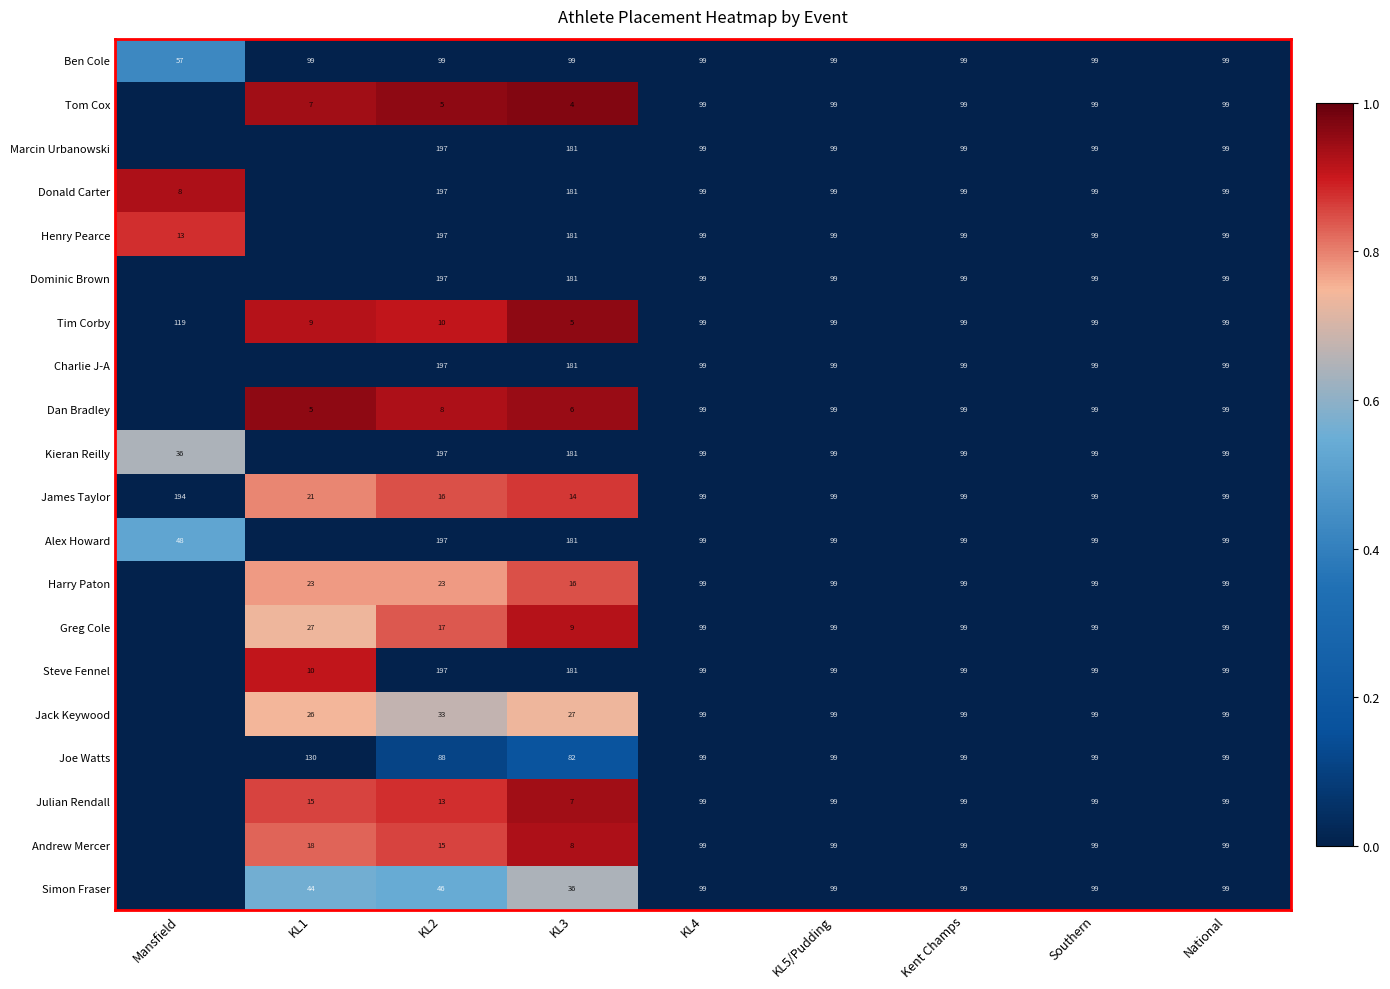

What is the average value of the James Taylor series?

82